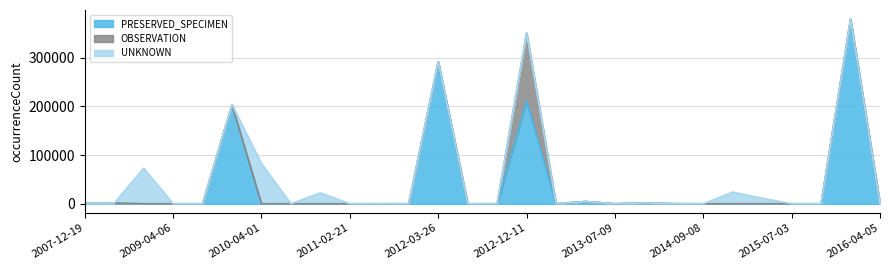

In PRESERVED_SPECIMEN, how many points are lower than both neighbors (excluding endpoints)?

1